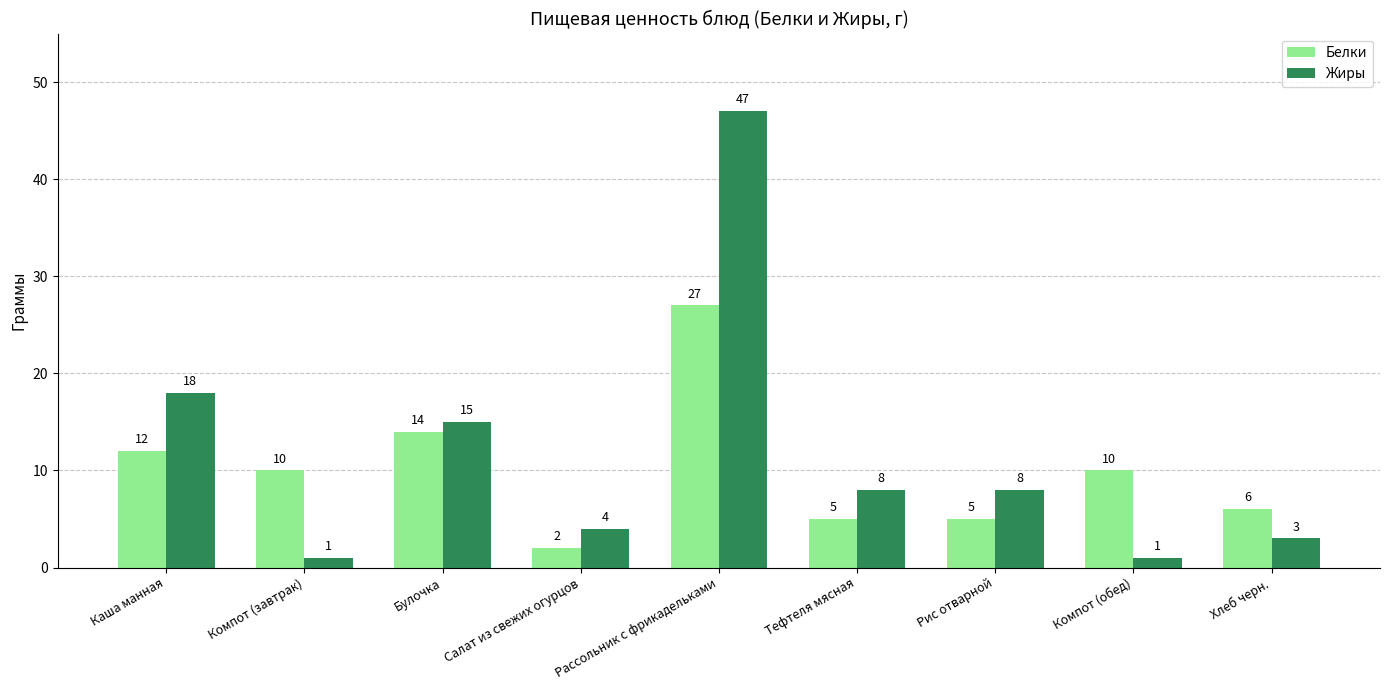

What is the total value across all series at Тефтеля мясная?

13